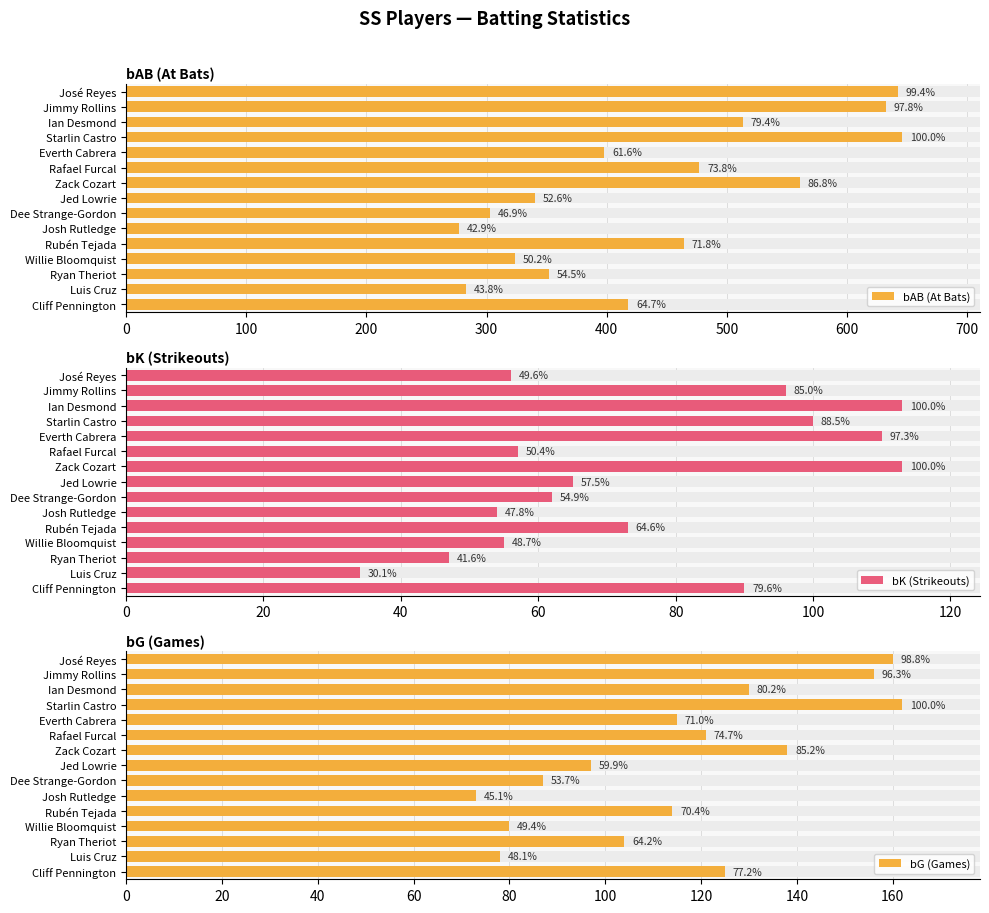

Count the number of categories in the chart.

15